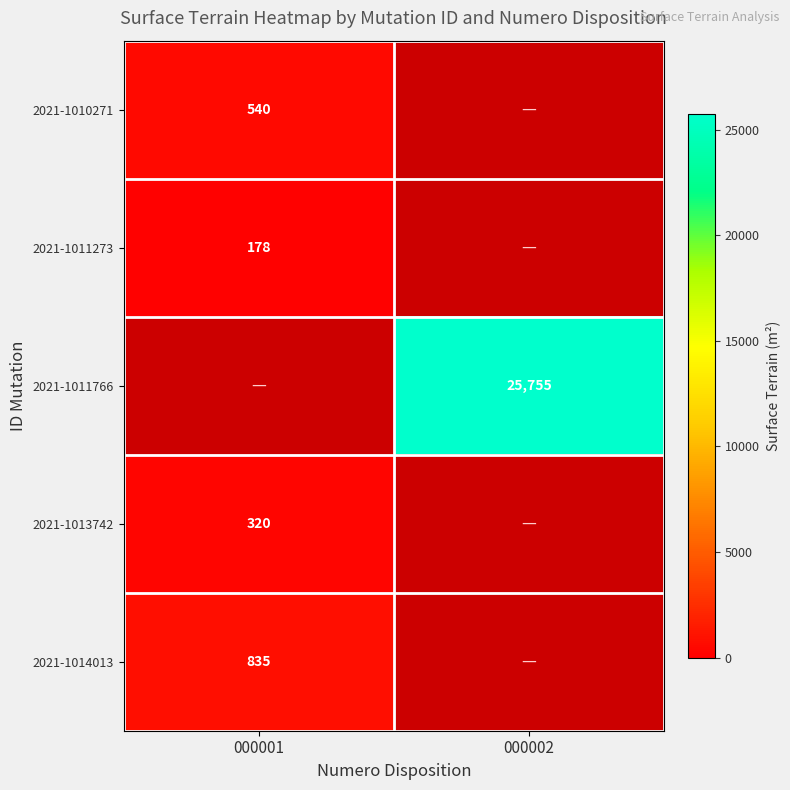

Between 000001 and 000002, which is larger?

000002